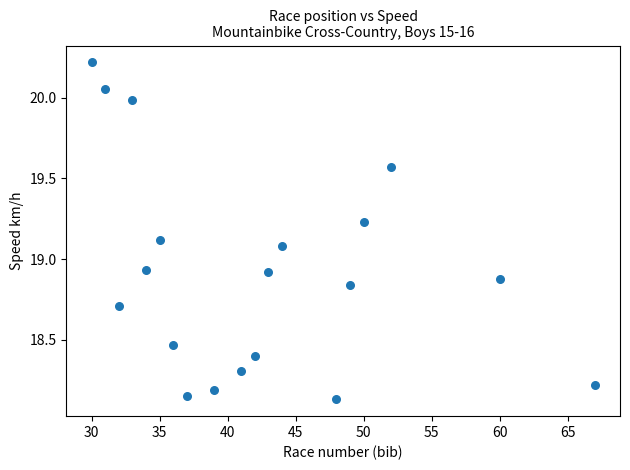

What is the range of X values (max minus min)?

37.0